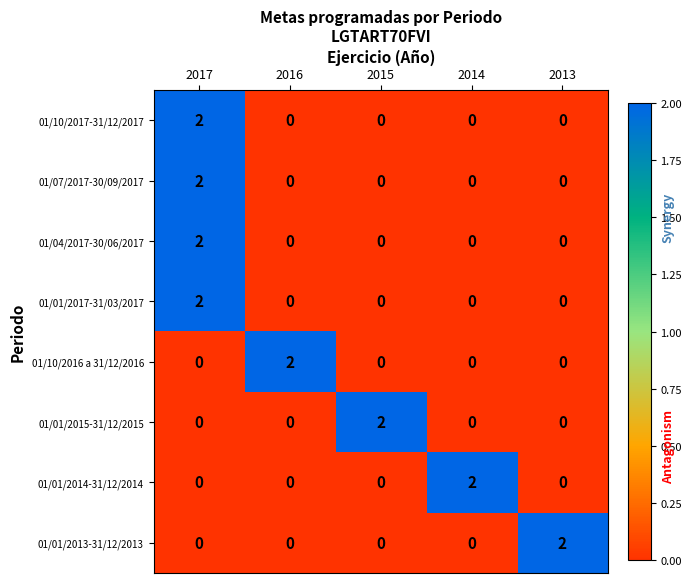

Count the 01/10/2017-31/12/2017 values in the range 0 to 1.

4